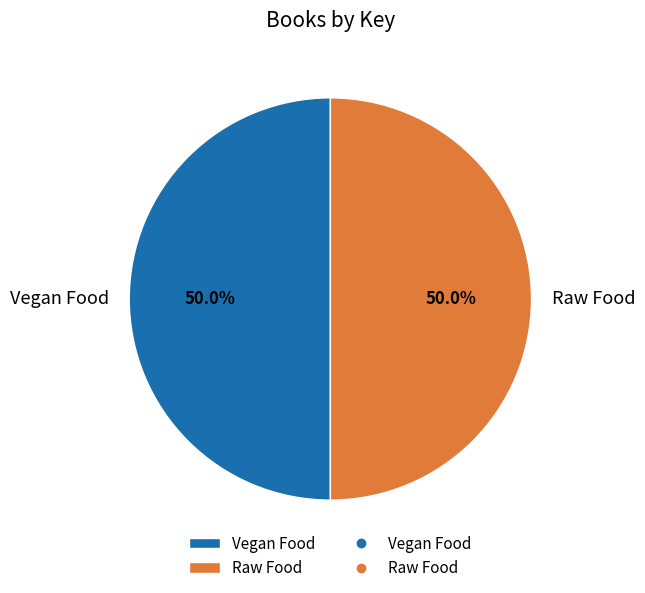

To the nearest percent, what percentage of the pie is Vegan Food?

50%